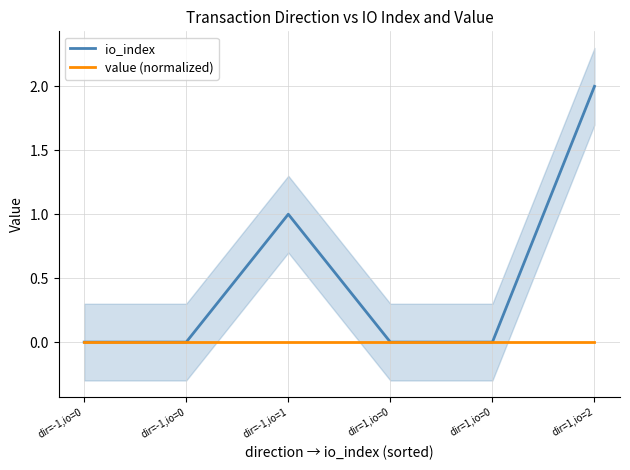

Reading left to right, what are all the values shown in this chart?

io_index: 0	0	1	0	0	2
value (normalized): 0	0	0	0	0	0